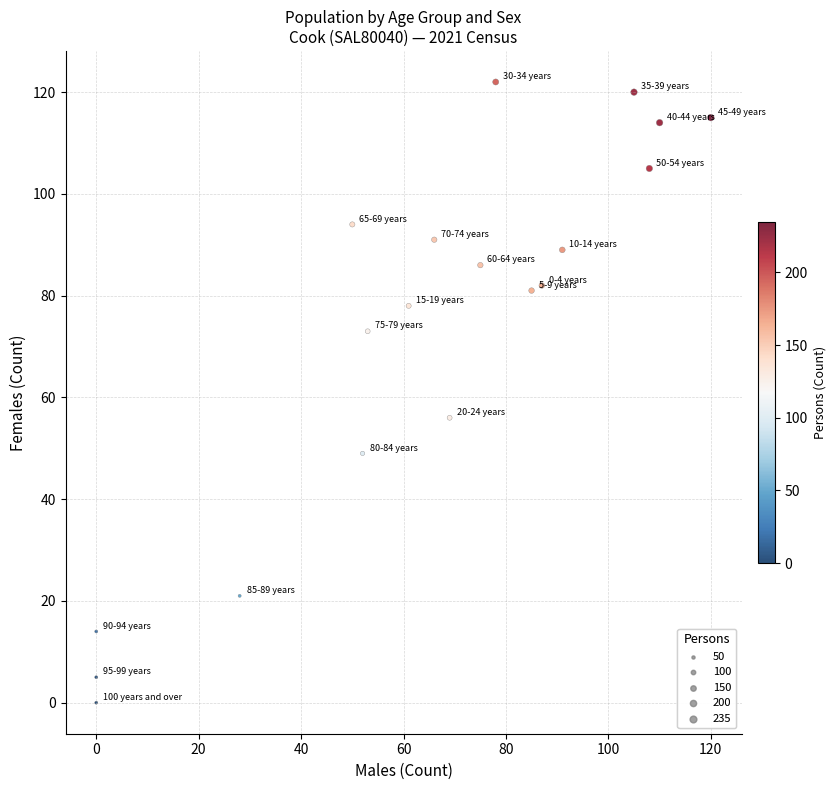

What Y value in the scatter plot is closest to 61?

56